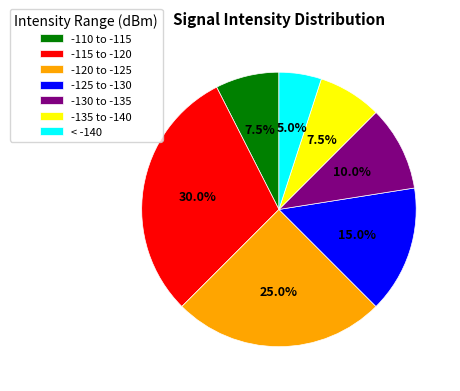

Which category has the biggest portion of the pie?

-115 to -120